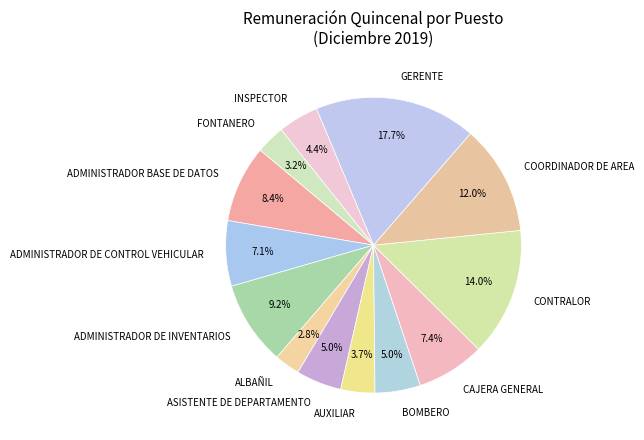

Which category has the biggest portion of the pie?

GERENTE